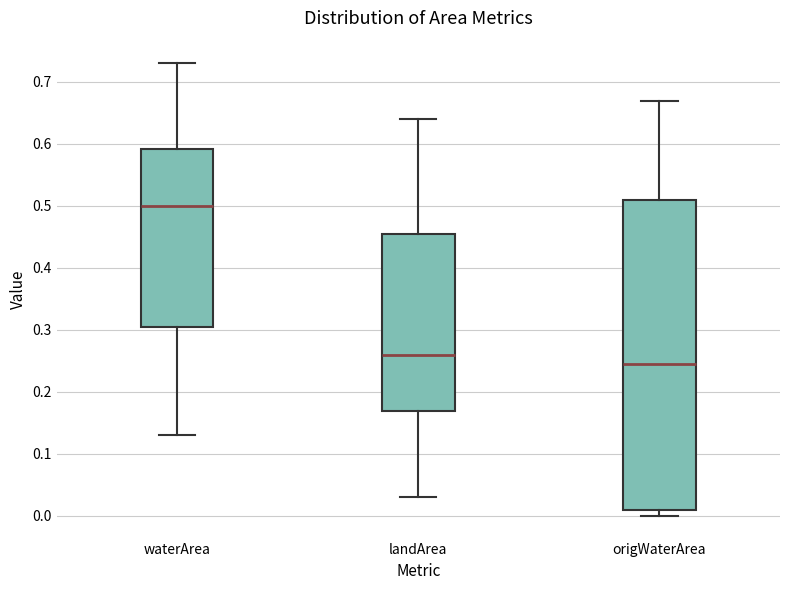

Which box's median line is the lowest?

origWaterArea